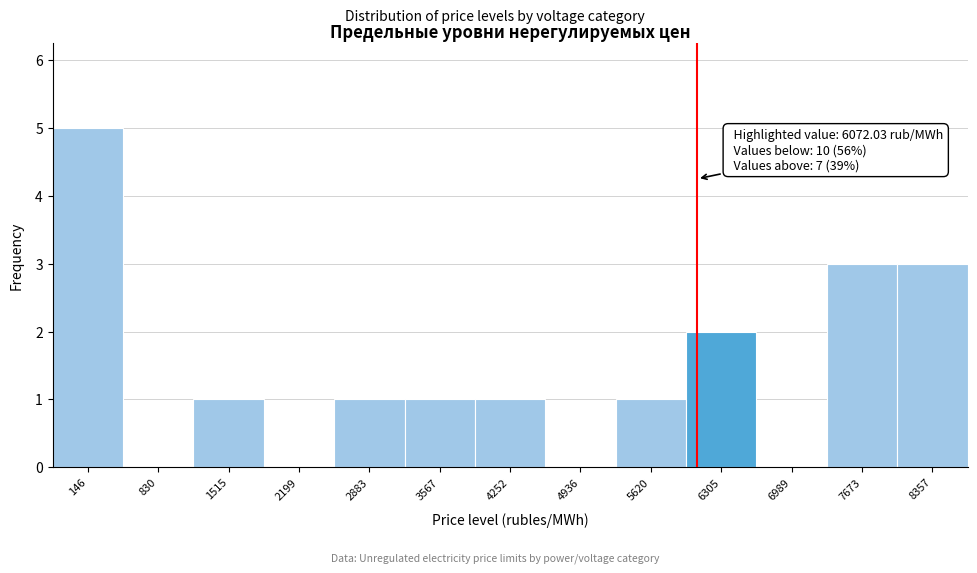

Which range on the x-axis has the tallest bar?

-200 to 500